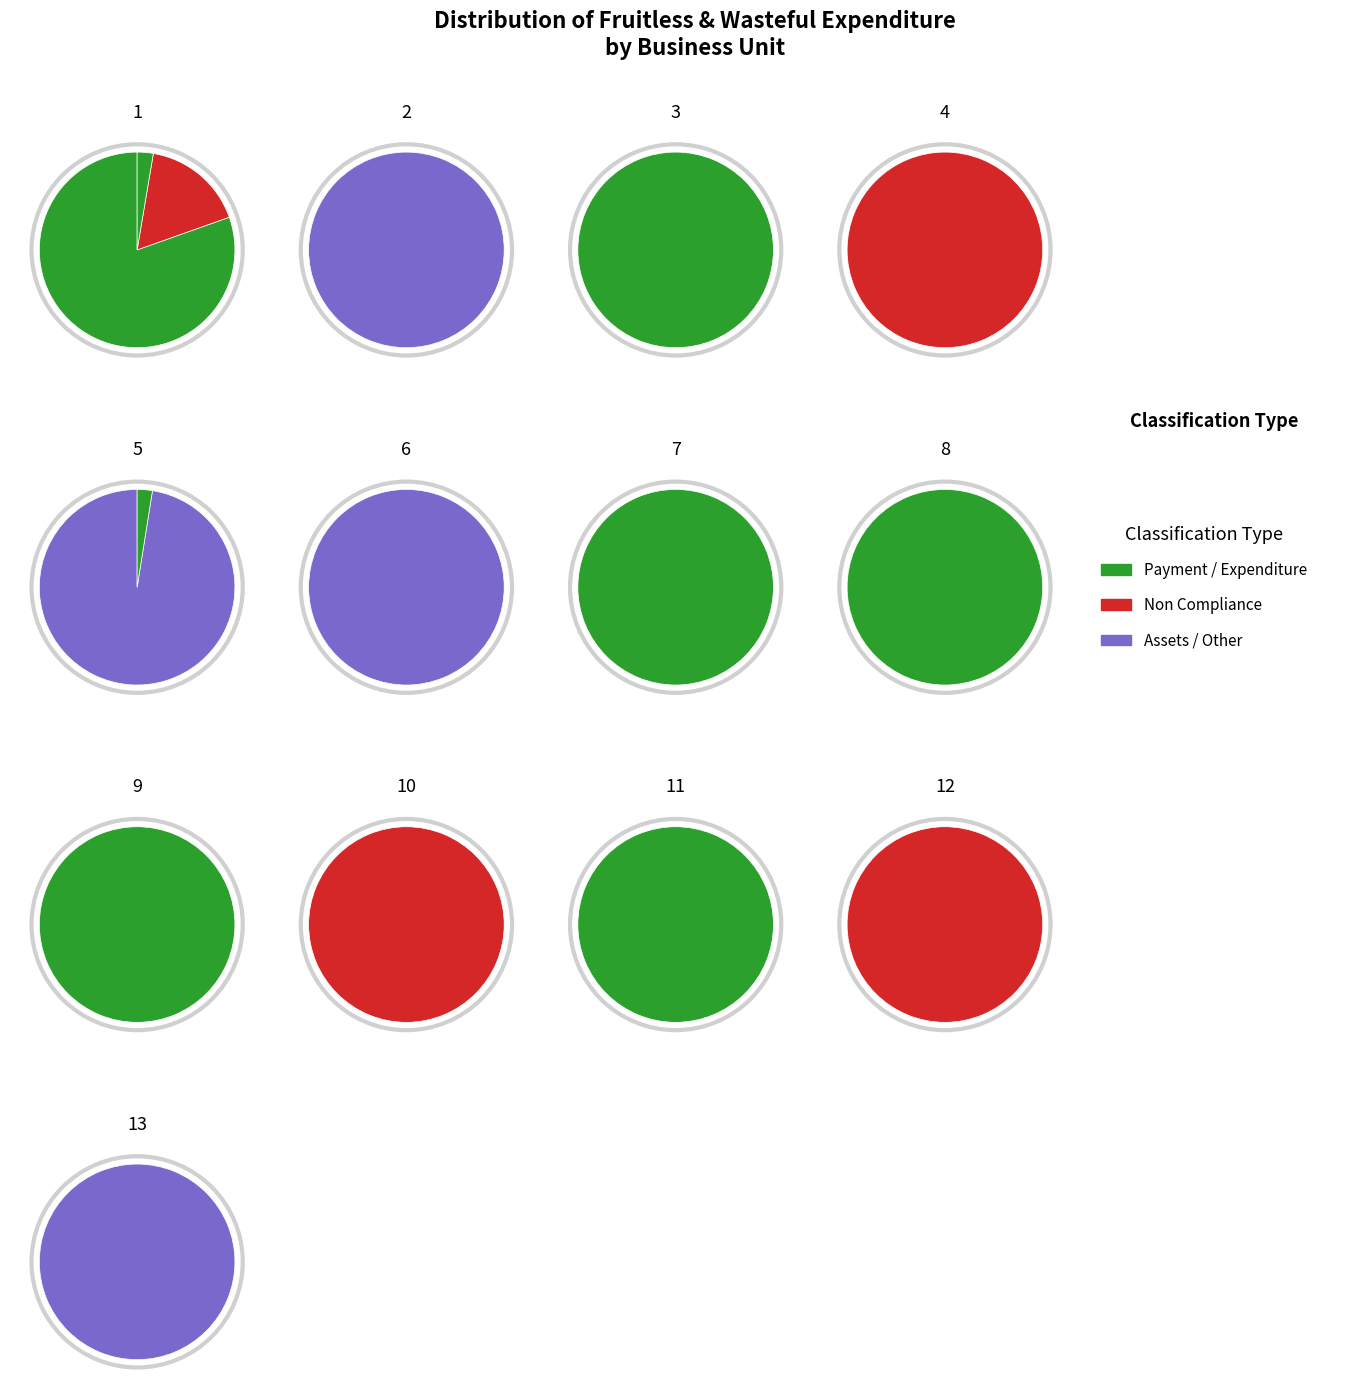

How many slices are in this pie chart?

13